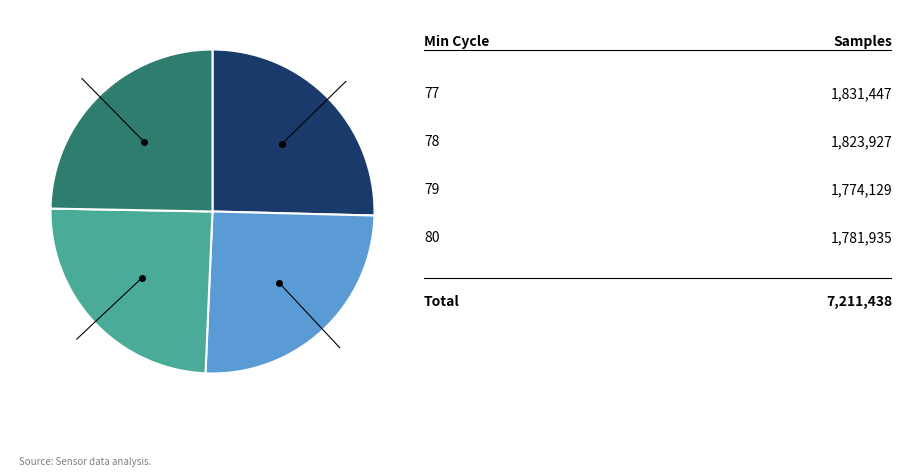

Is there any slice that represents more than half of the pie?

No